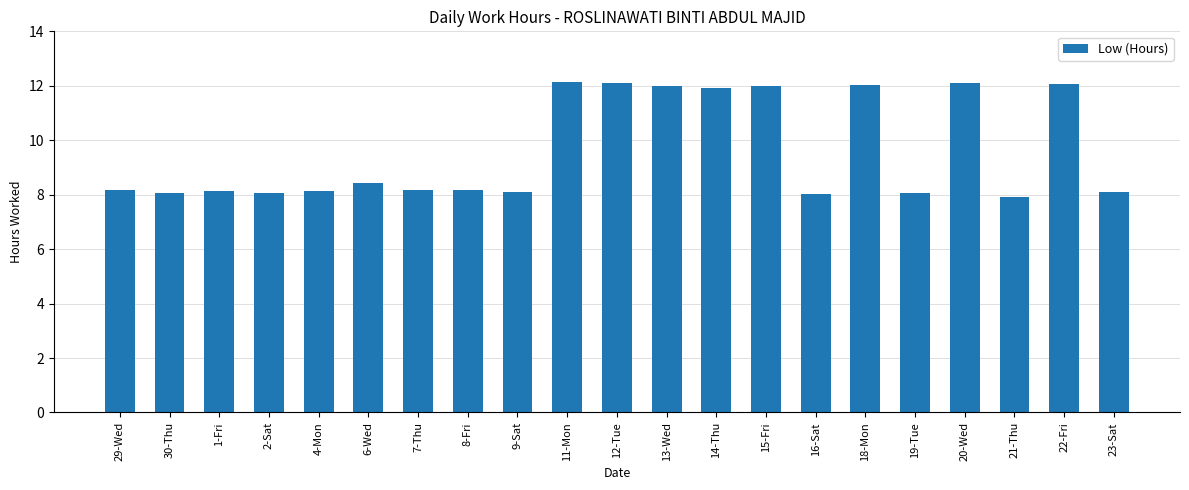

What is the average value?

9.6